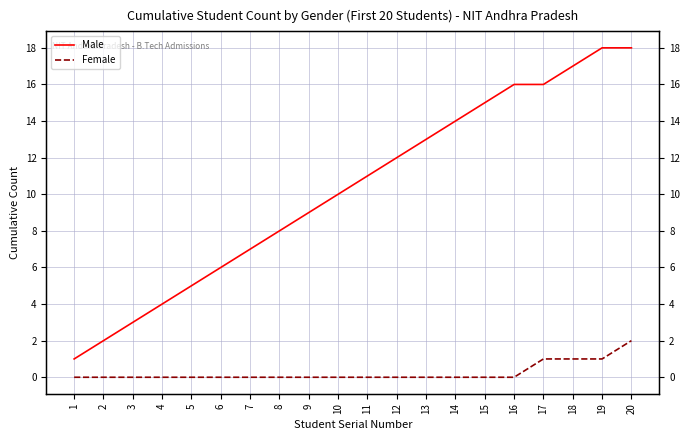

How many values in the Male series exceed 11?

9